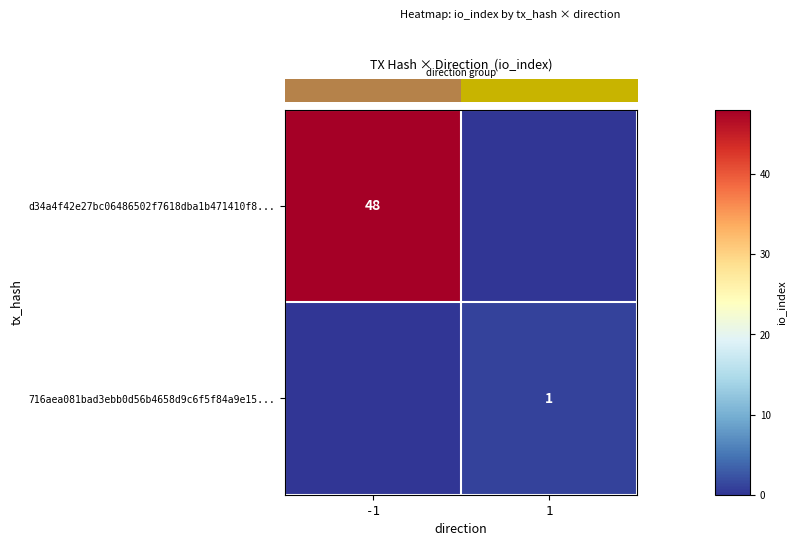

Is it true that row_0 equals 63 at -1?

False